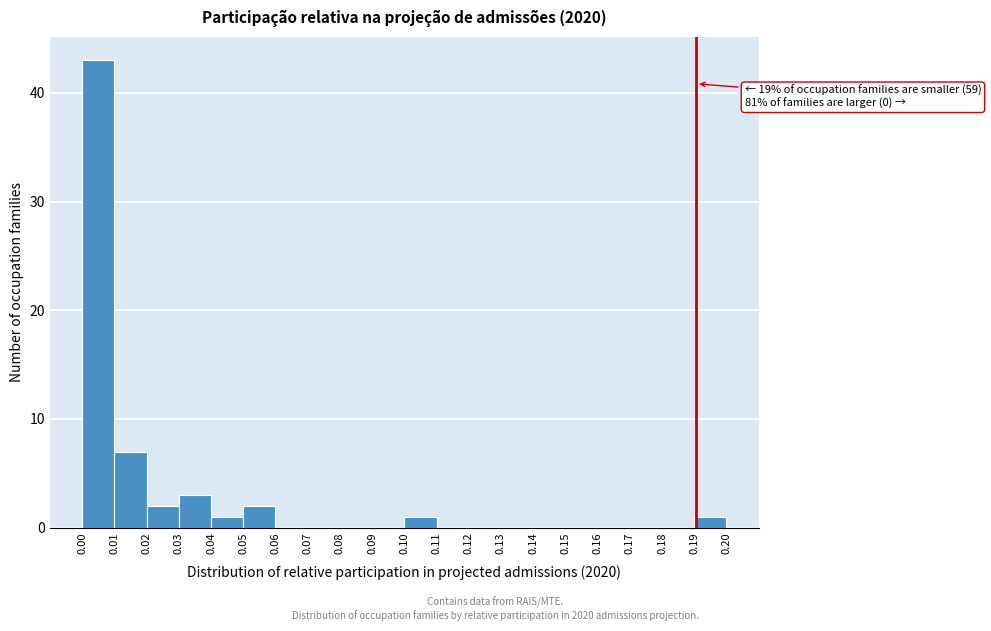

Over which range of the x-axis is the bar tallest?

0.00 to 0.01